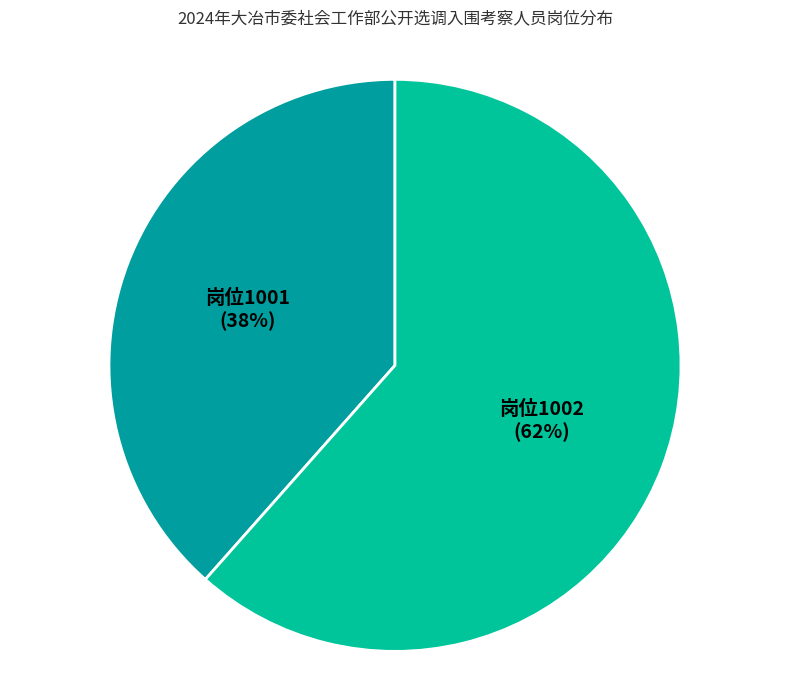

How many slices are in this pie chart?

2